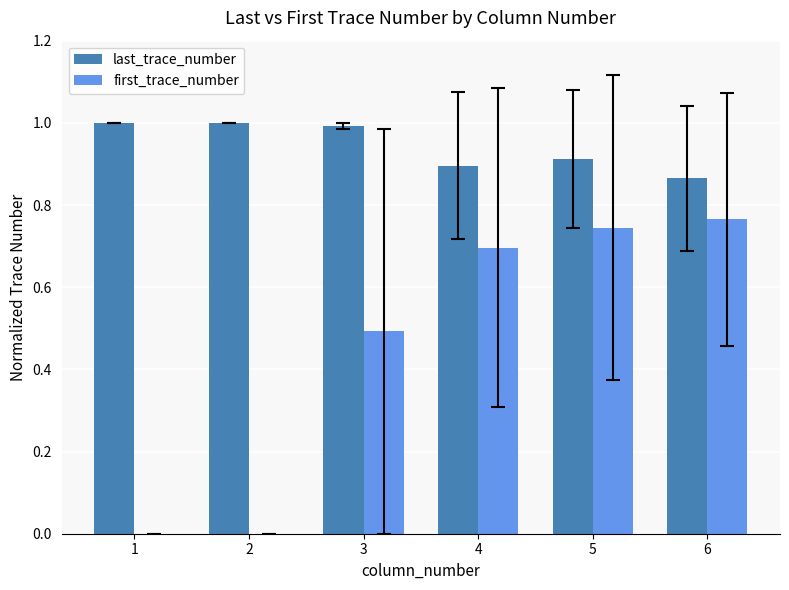

Is the value of last_trace_number at 1 greater than the value of first_trace_number at 6?

Yes